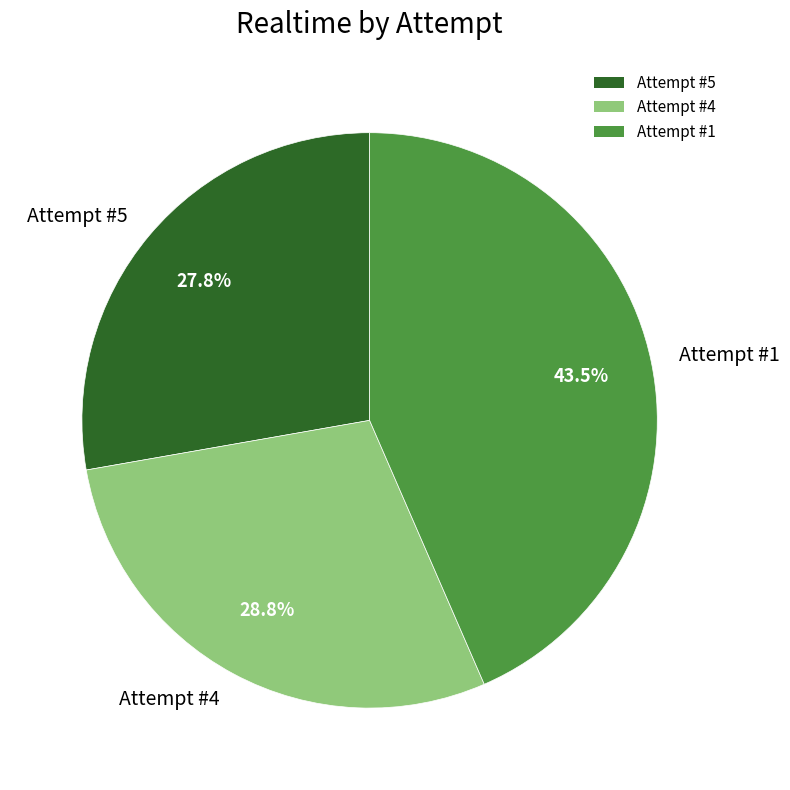

What percentage is the Attempt #5 slice, to the nearest percent?

28%